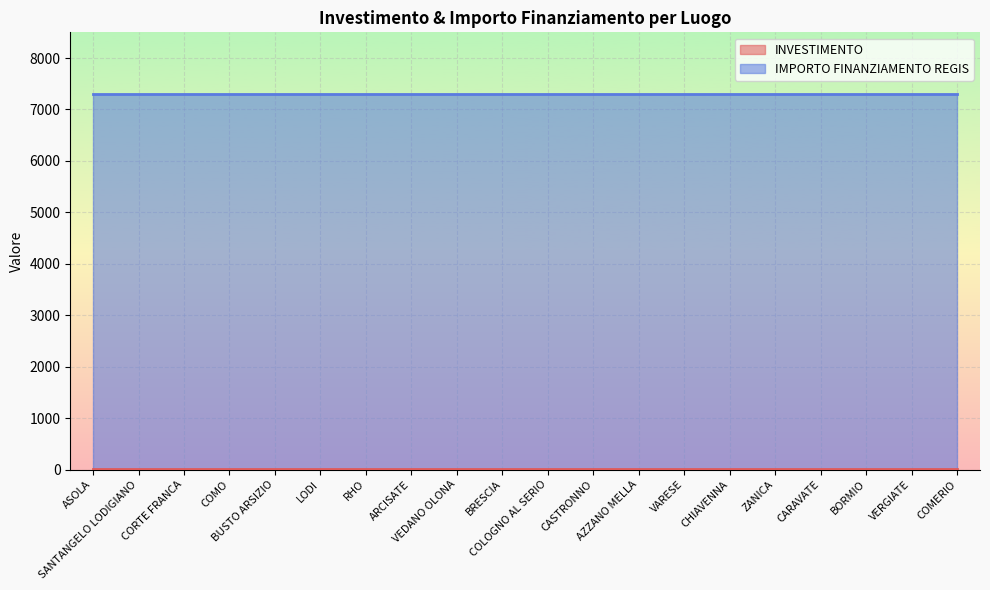

The value of IMPORTO FINANZIAMENTO REGIS at AZZANO MELLA is 7301.0. True or false?

True